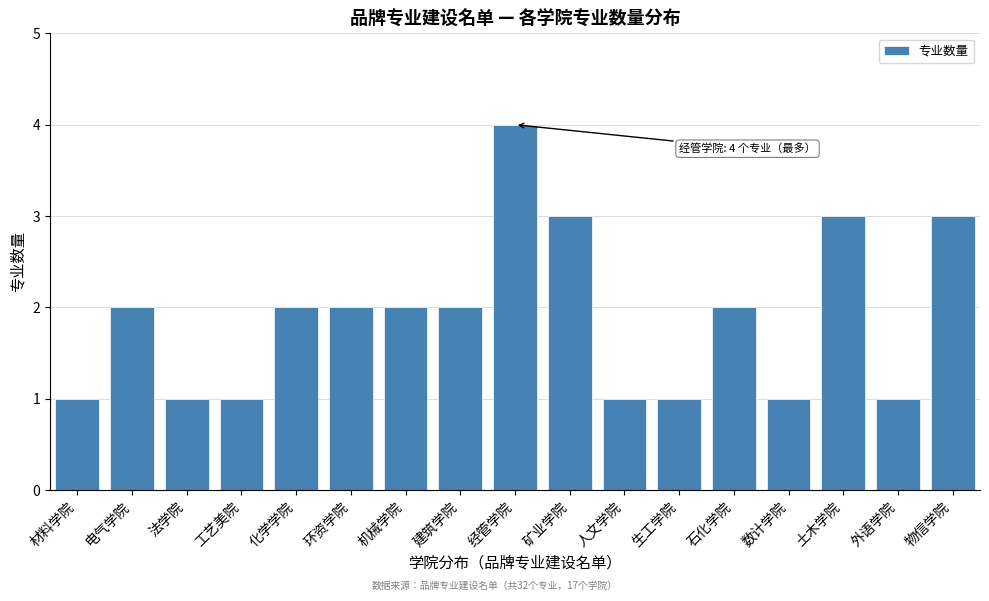

Reading left to right, list all the values displayed in this chart.

1	2	1	1	2	2	2	2	4	3	1	1	2	1	3	1	3